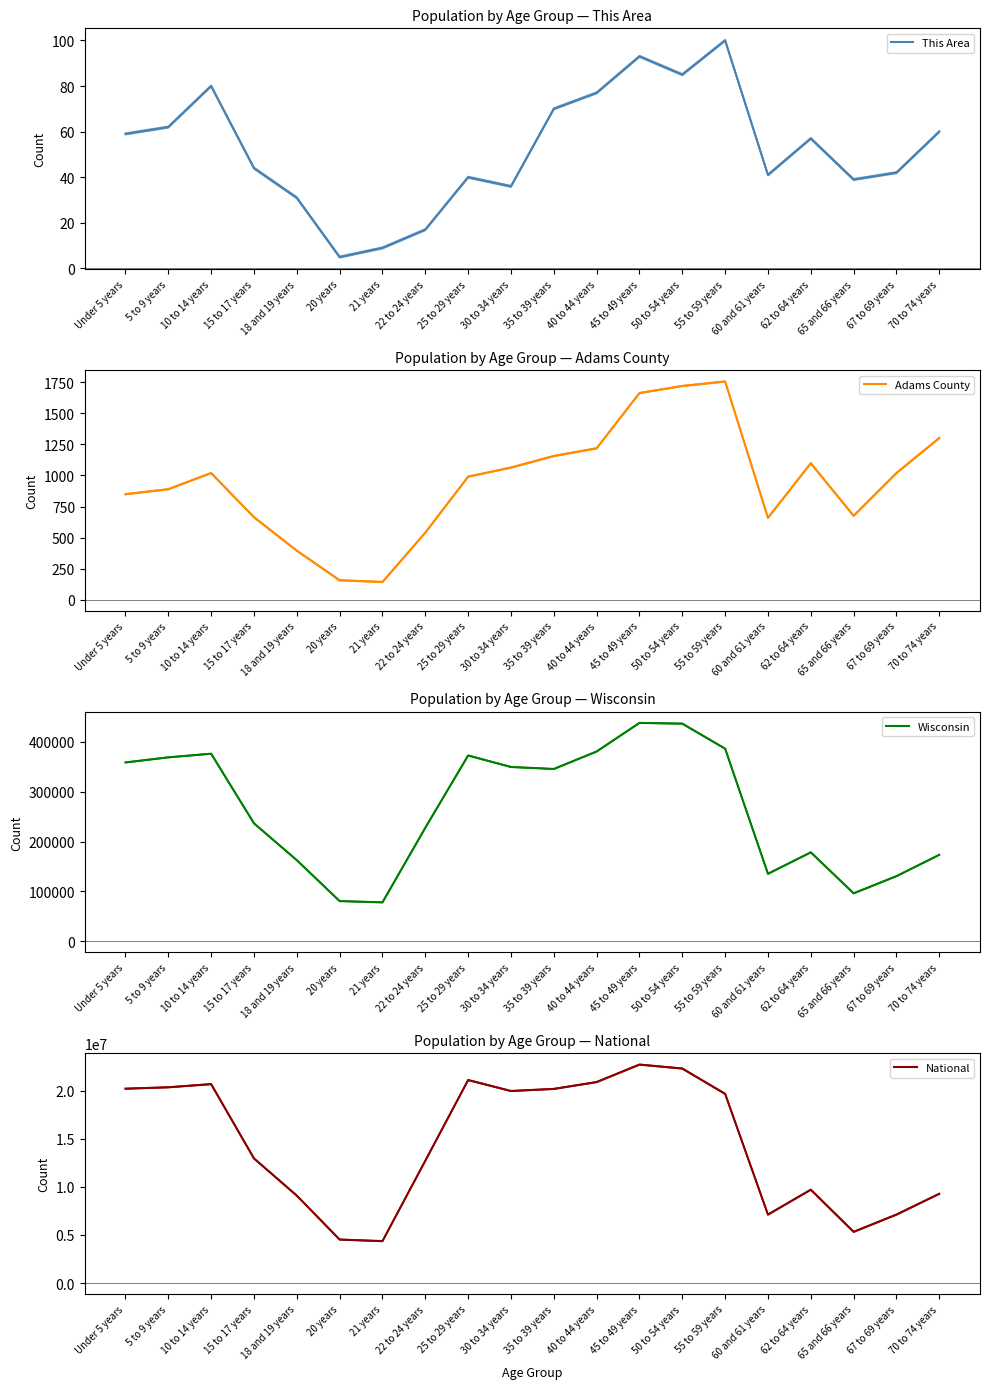

At which label does This Area reach its peak?

55 to 59 years